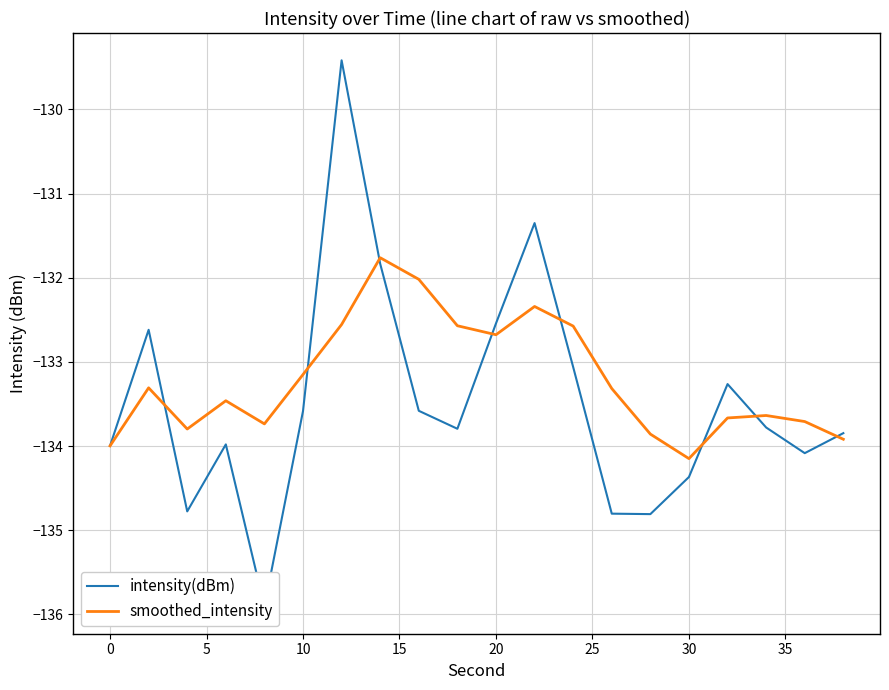

What are all the series names shown in the legend?

intensity(dBm), smoothed_intensity